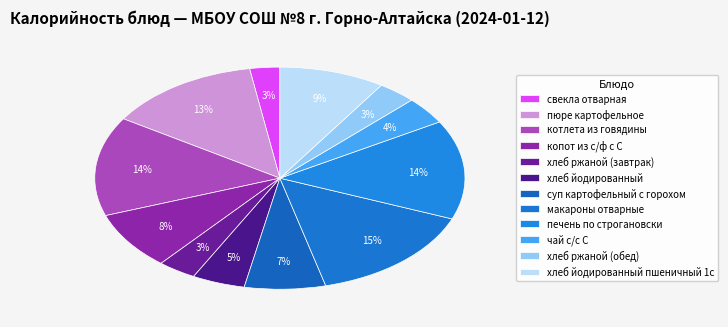

Count the number of slices in the pie.

12